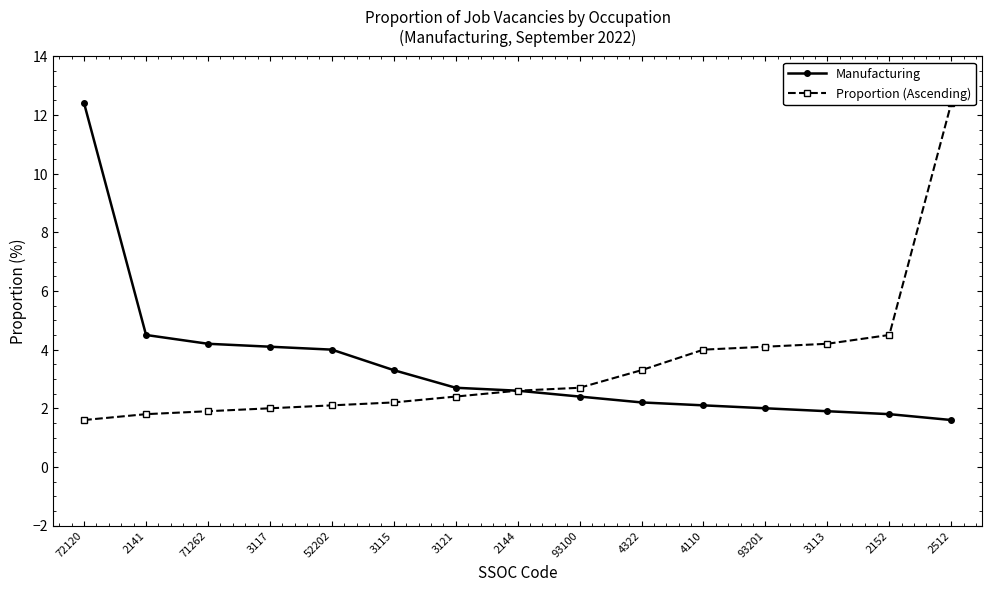

List the series in order of their peak value, lowest first.

Manufacturing, Proportion (Ascending)